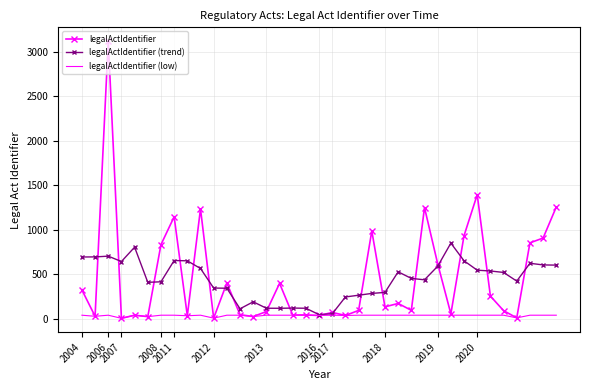

After their last crossing, which series has the higher values: legalActIdentifier (trend) or legalActIdentifier?

legalActIdentifier